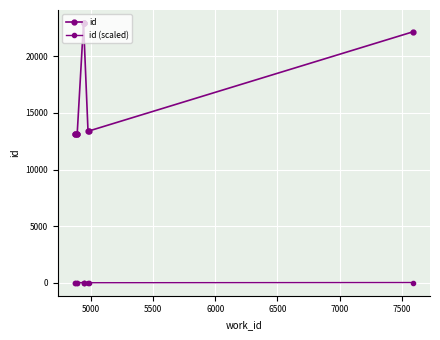

Reading left to right, extract all data points from this chart.

id: 13098.0	13115.0	13180.0	13127.0	22942.0	22948.0	22949.0	13391.0	13398.0	22173.0
id (scaled): 2.0	2.0	2.2	2.1	22.0	22.0	22.0	2.6	2.6	20.4